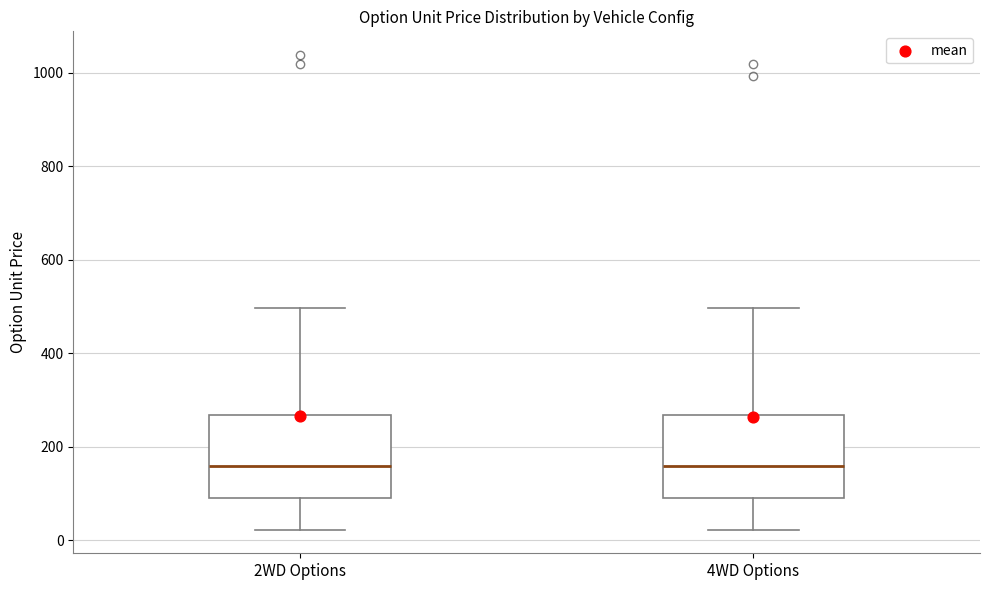

Reading left to right, transcribe this box plot: for each box, give where its median line is, the range the box spans, and where its two whiskers end, as read against the y-axis. The values are not printed on the chart, so give them approximately, as read against the axis.

2WD Options: median 160, box 100 to 260, whiskers 20 to 500
4WD Options: median 160, box 100 to 260, whiskers 20 to 500